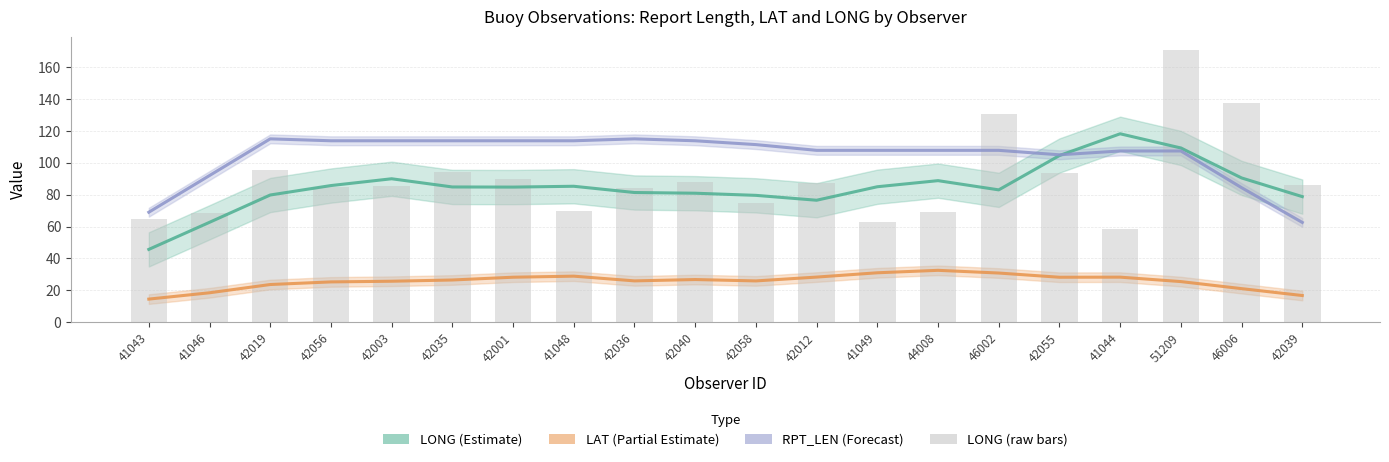

What is the difference between the highest and lowest values at 41048?

84.9